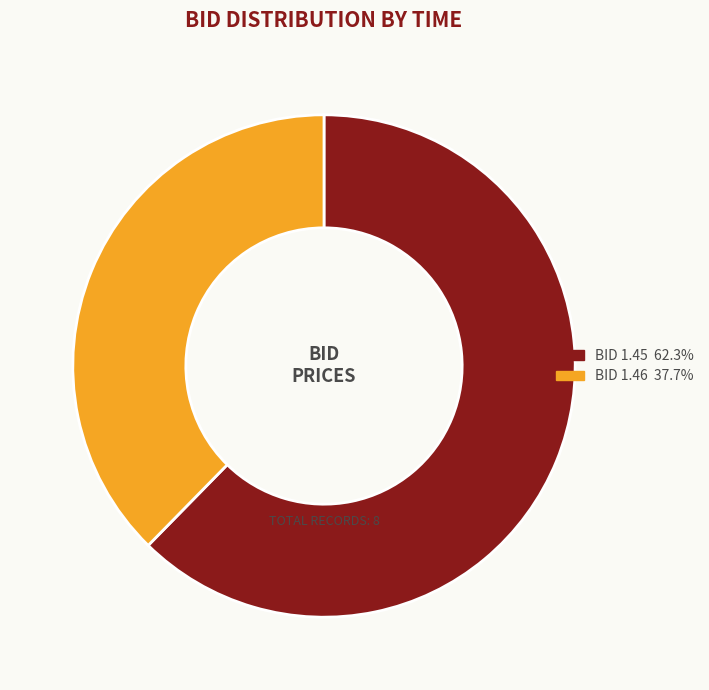

Is there a majority slice in this chart?

Yes